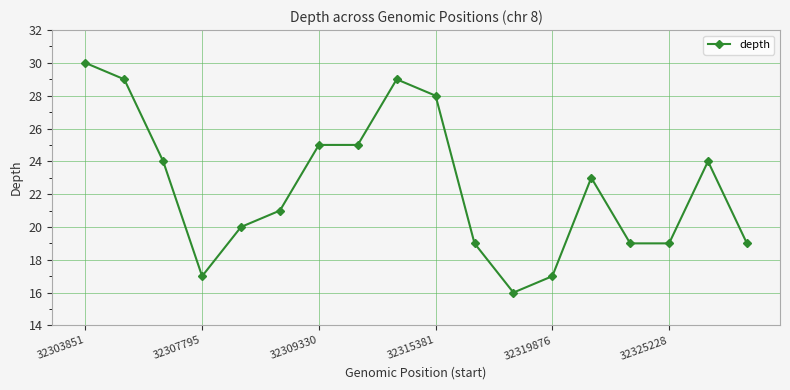

What is the minimum value shown in the chart?

16